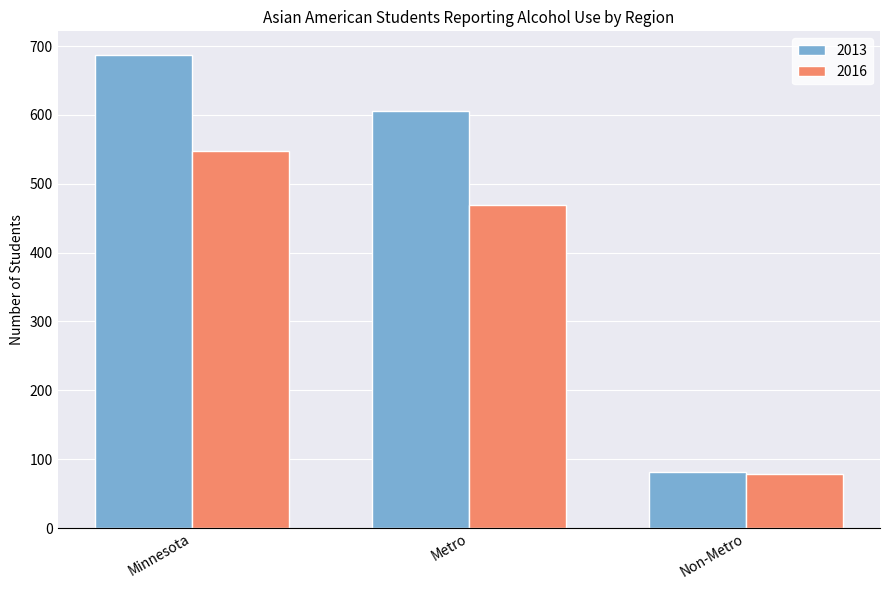

What is the sum of all 2016 values?

1094